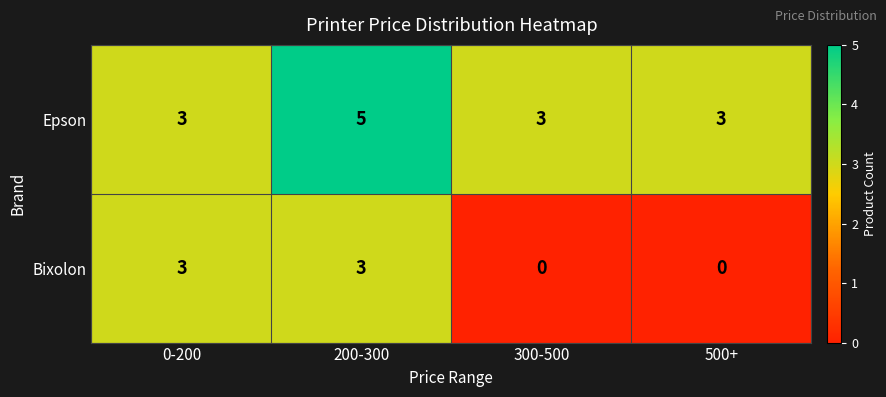

How many Bixolon values are between 0 and 3?

4